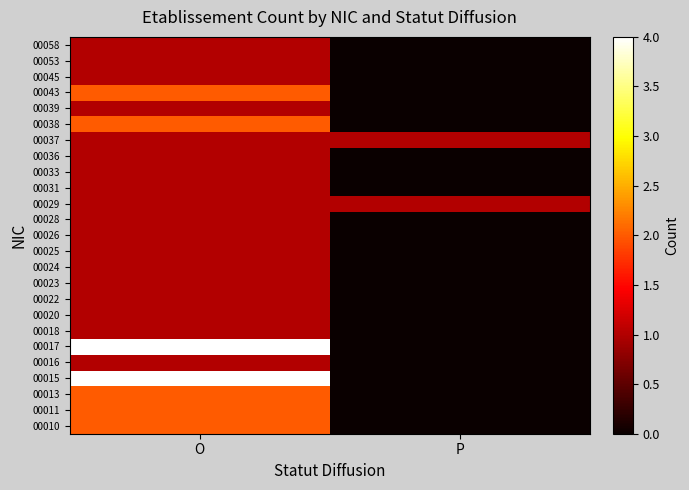

Rank the series by their maximum value, from lowest to highest.

00016, 00018, 00020, 00022, 00023, 00024, 00025, 00026, 00028, 00029, 00031, 00033, 00036, 00037, 00039, 00045, 00053, 00058, 00010, 00011, 00013, 00038, 00043, 00015, 00017